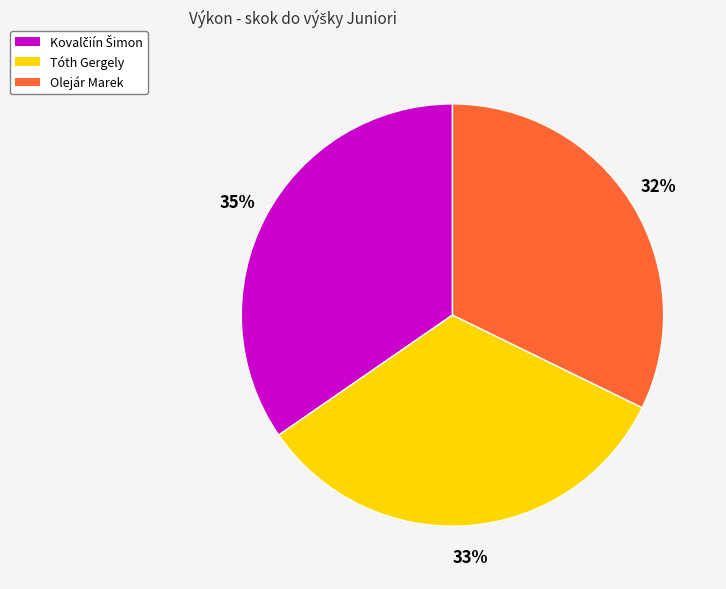

Is Olejár Marek the majority of the pie?

No